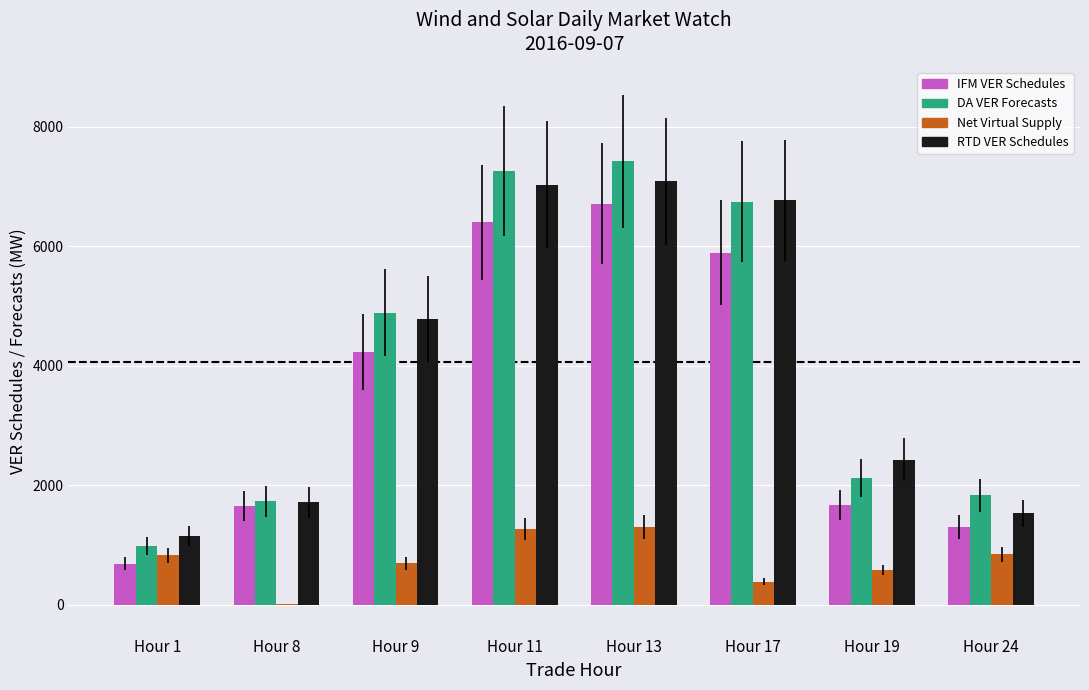

Which label corresponds to the largest value in the chart?

Hour 13